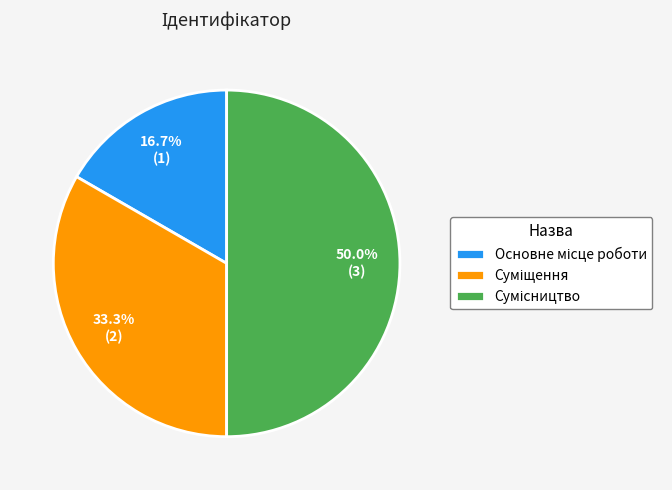

What is the ratio of the value at Суміщення to the value at Основне місце роботи?

2.0